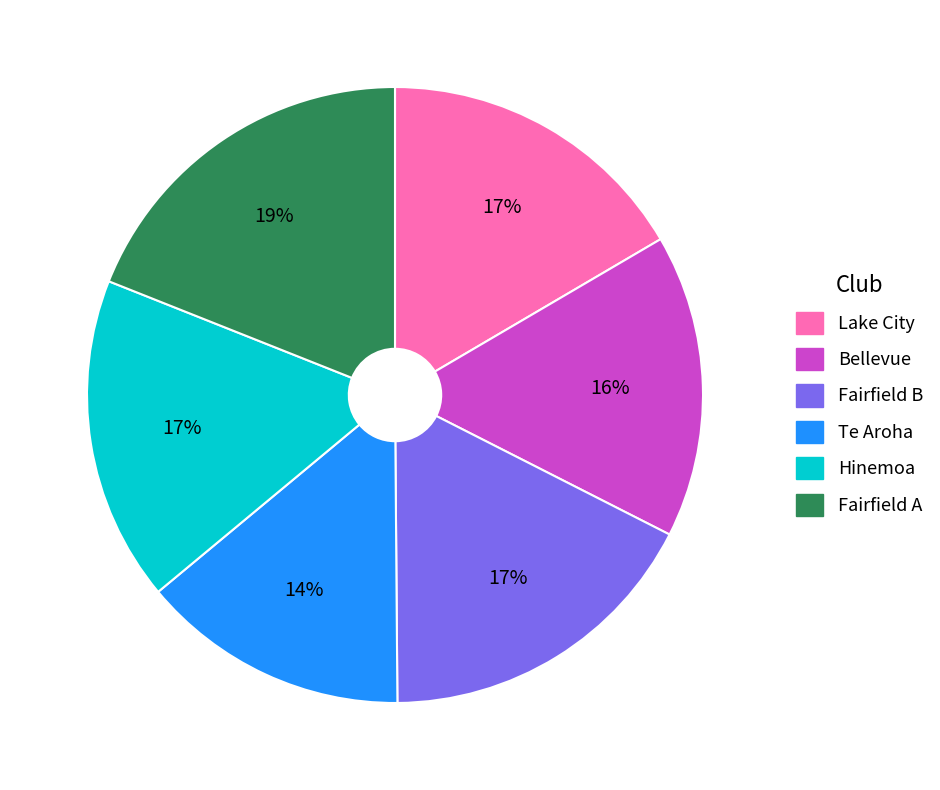

Do Fairfield B and Fairfield A together represent more than half of the pie?

No